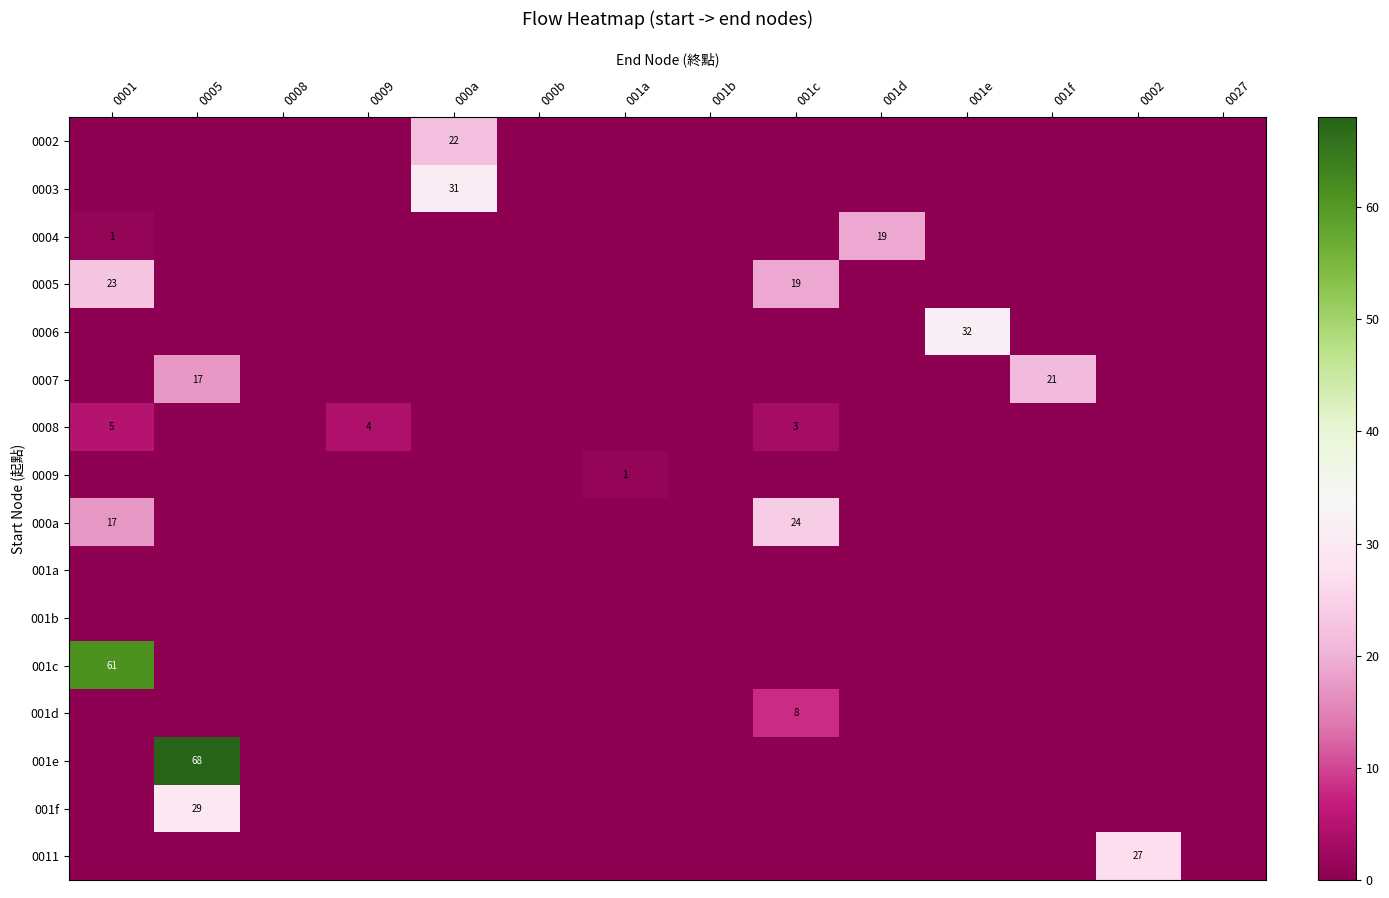

The value of 001c at 0001 is 109. True or false?

False